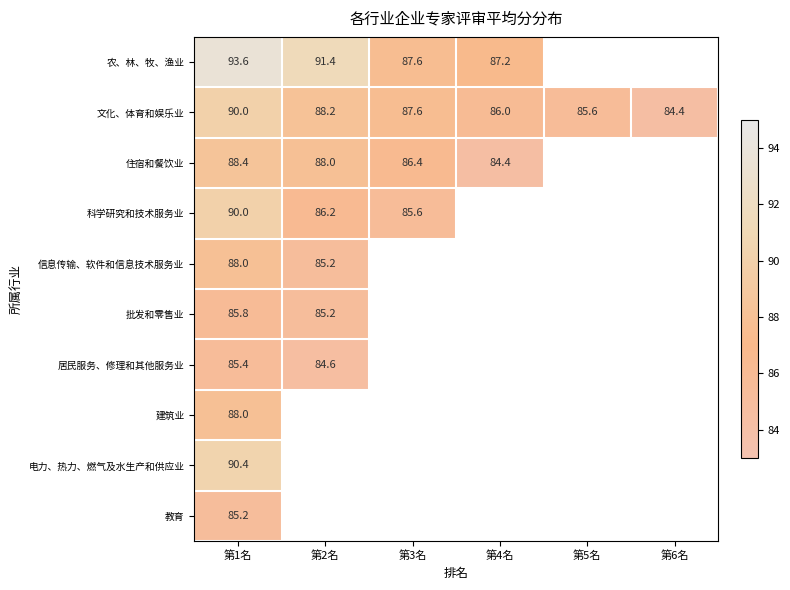

Is it true that 住宿和餐饮业 equals 60.5 at 第2名?

False